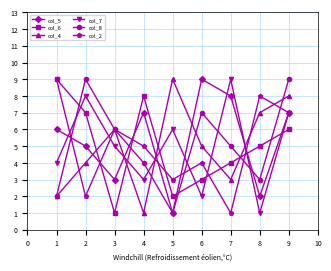

What is the average value of the col_7 series?

5